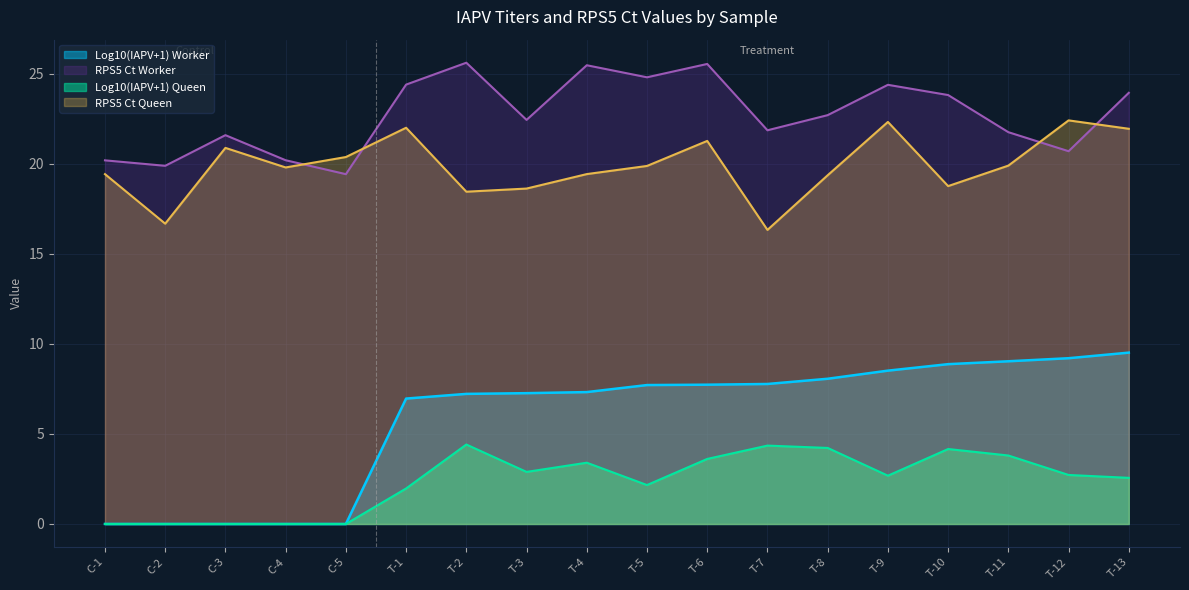

What is the difference between the RPS5 Ct Worker values at T-1 and C-3?

2.8